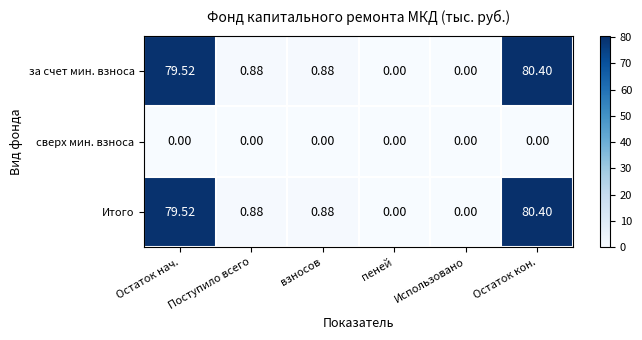

At which category does the chart reach its peak across all series?

Остаток кон.